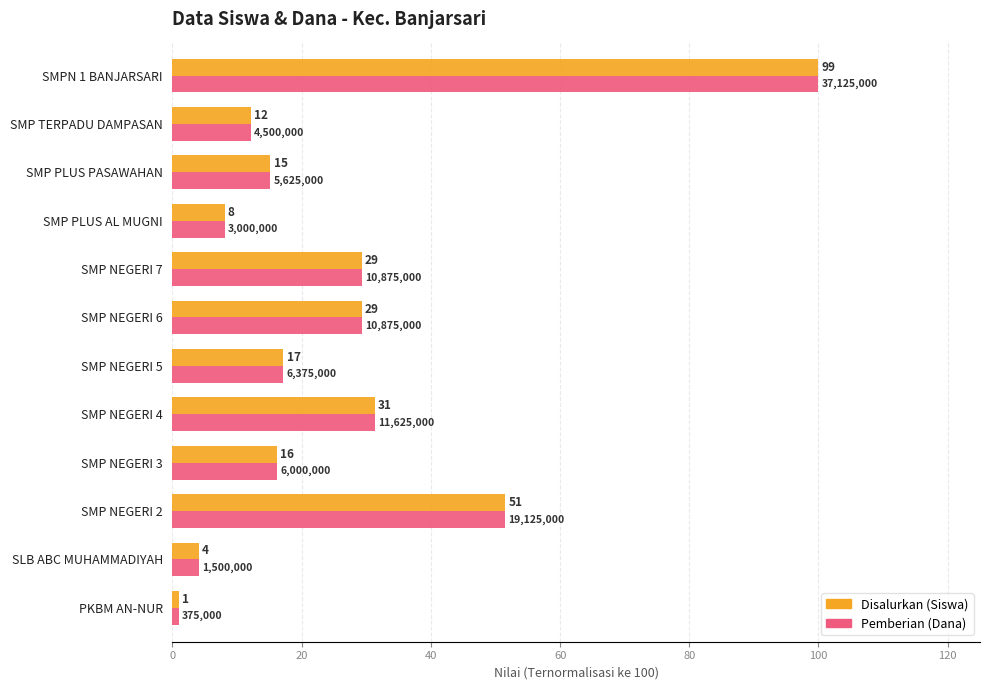

Which series has the widest spread of values?

Disalurkan (Siswa)